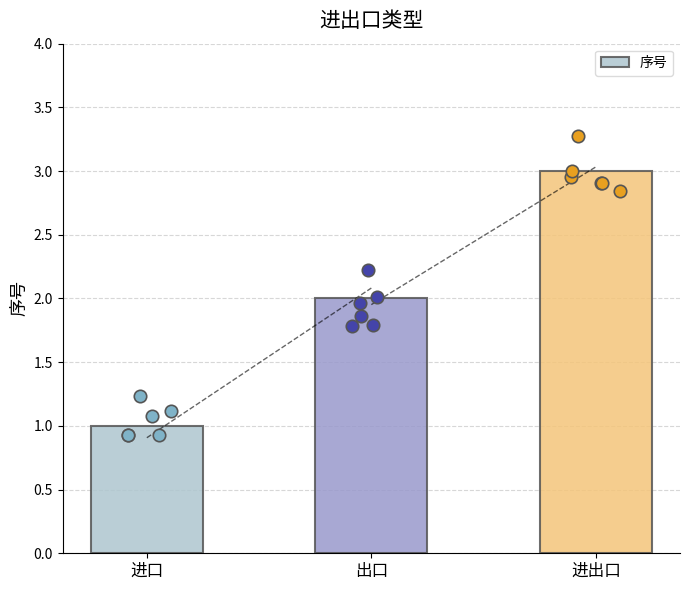

Approximately how many times larger is the value at 出口 compared to 进出口?

0.7